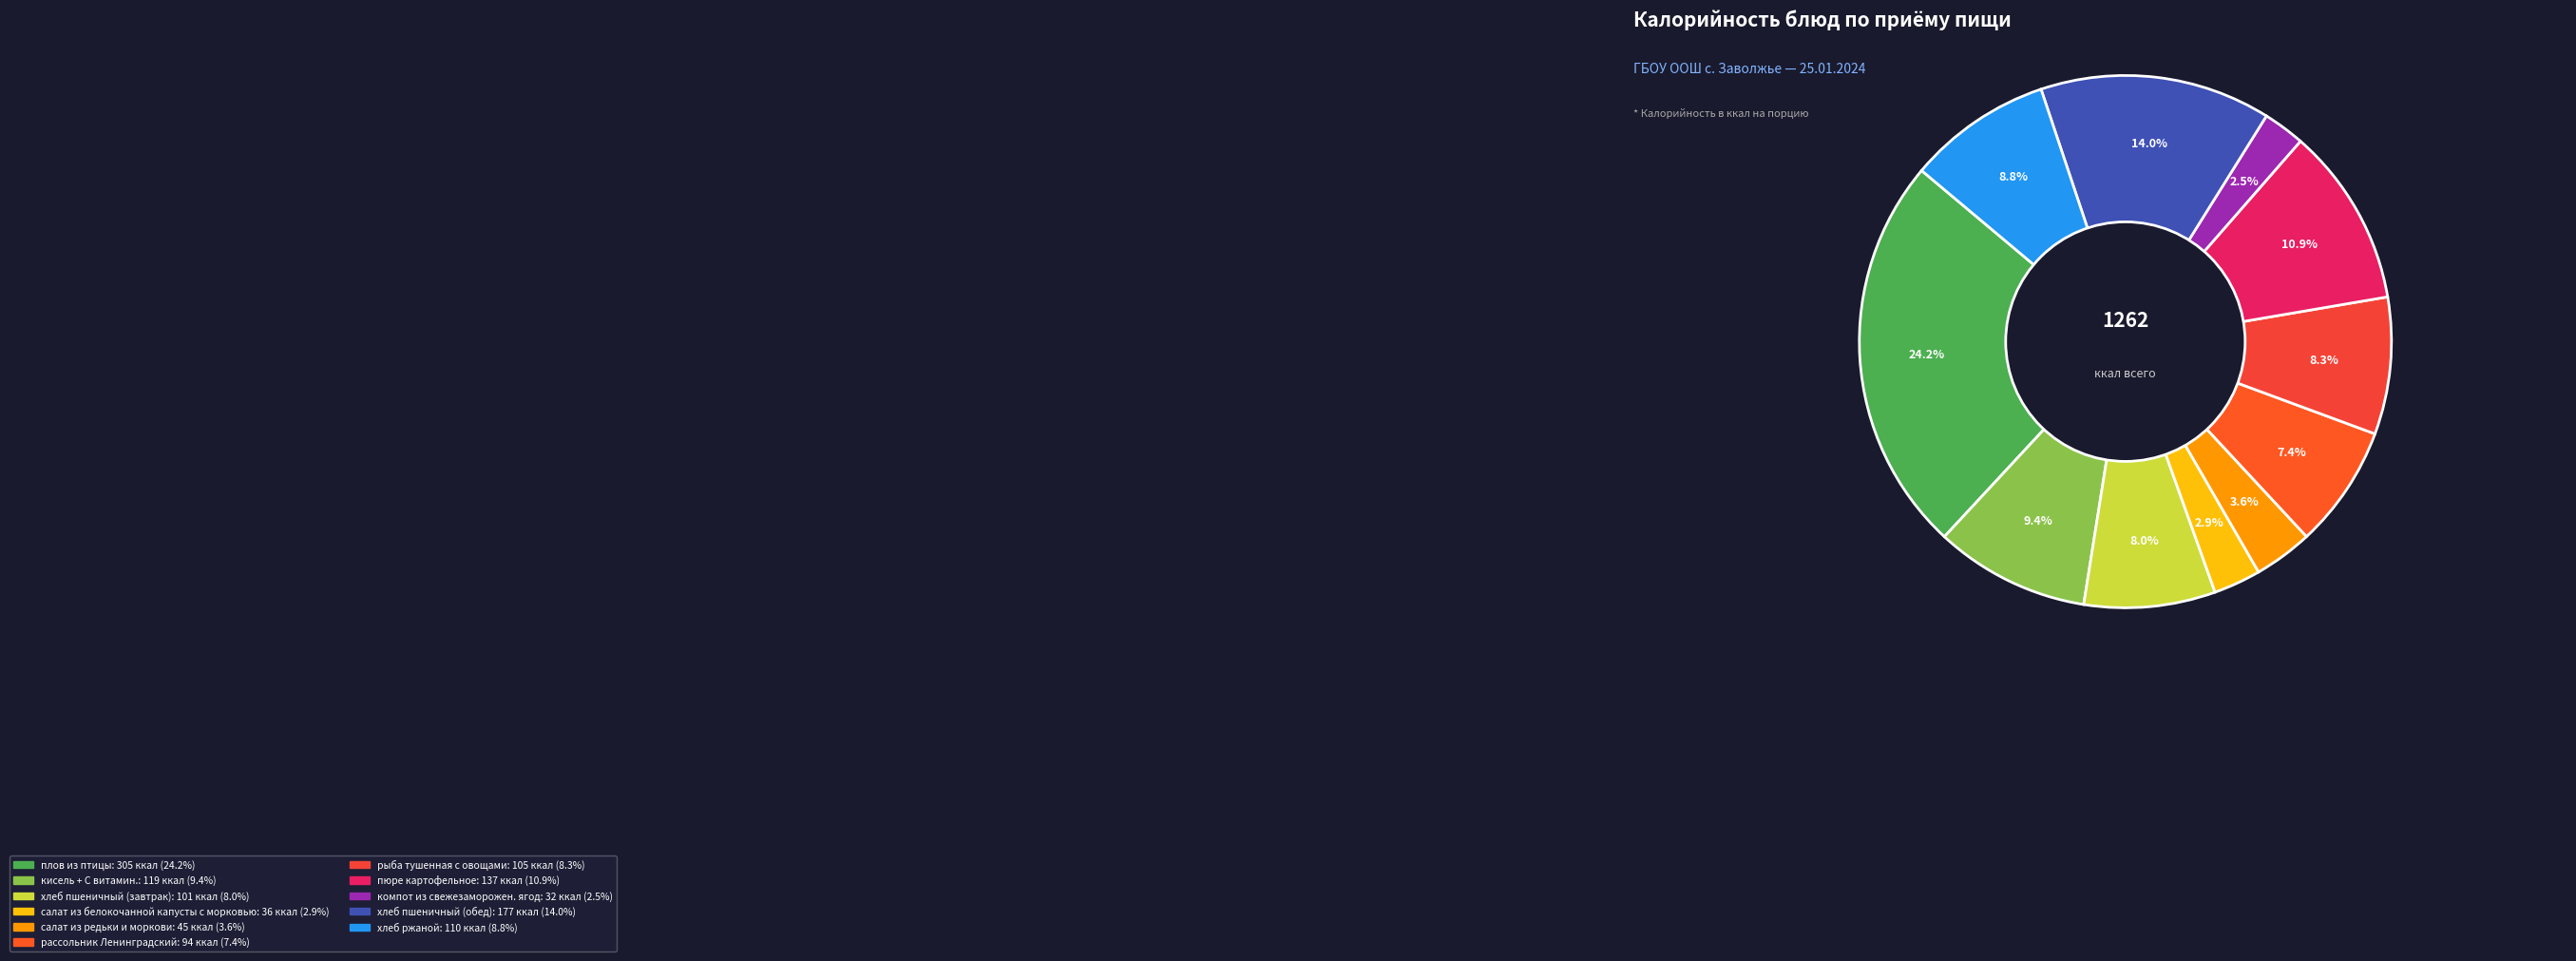

Rank the categories by value from highest to lowest.

плов из птицы, хлеб пшеничный (обед), пюре картофельное, кисель + С витамин., хлеб ржаной, рыба тушенная с овощами, хлеб пшеничный (завтрак), рассольник Ленинградский, салат из редьки и моркови, салат из белокочанной капусты с морковью, компот из свежезаморожен. ягод